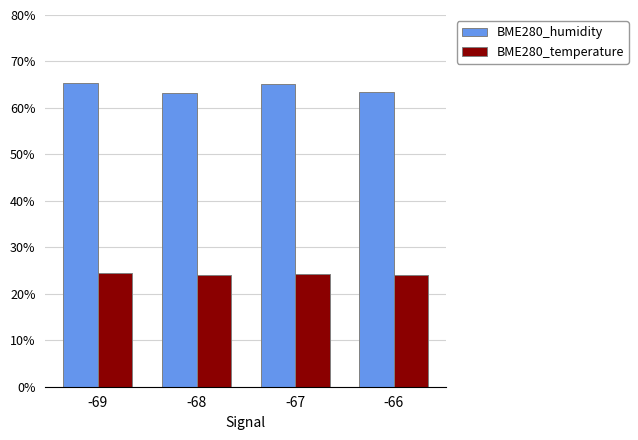

What is the total value across all series at -69?

90.0